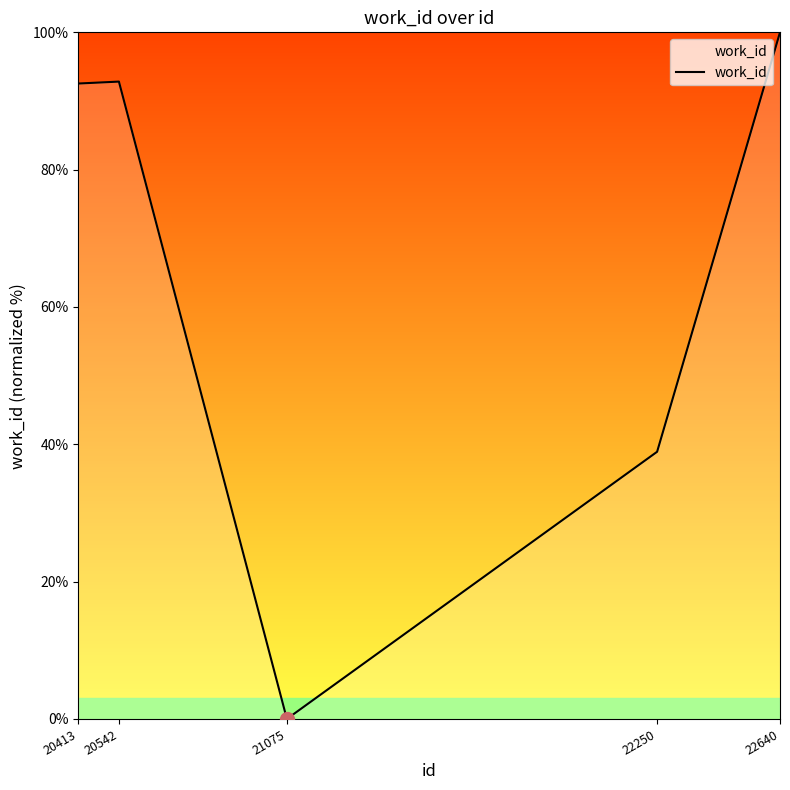

Which label corresponds to the largest value in the chart?

22640